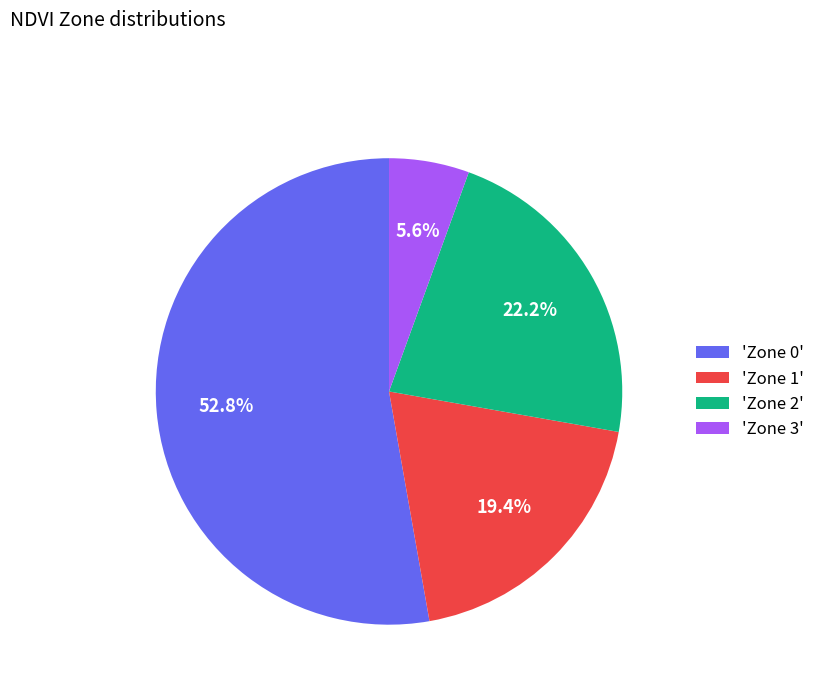

How many segments does this pie chart have?

4